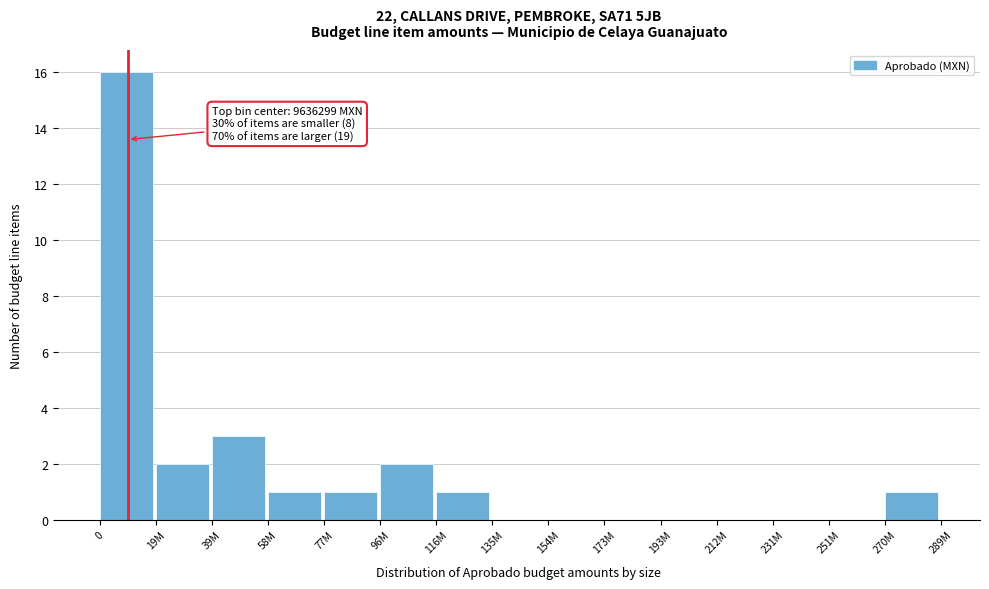

Reading left to right, transcribe all the data shown in this chart.

0=16	19M=2	39M=3	58M=1	77M=1	96M=2	116M=1	135M=0	154M=0	173M=0	193M=0	212M=0	231M=0	251M=0	270M=1